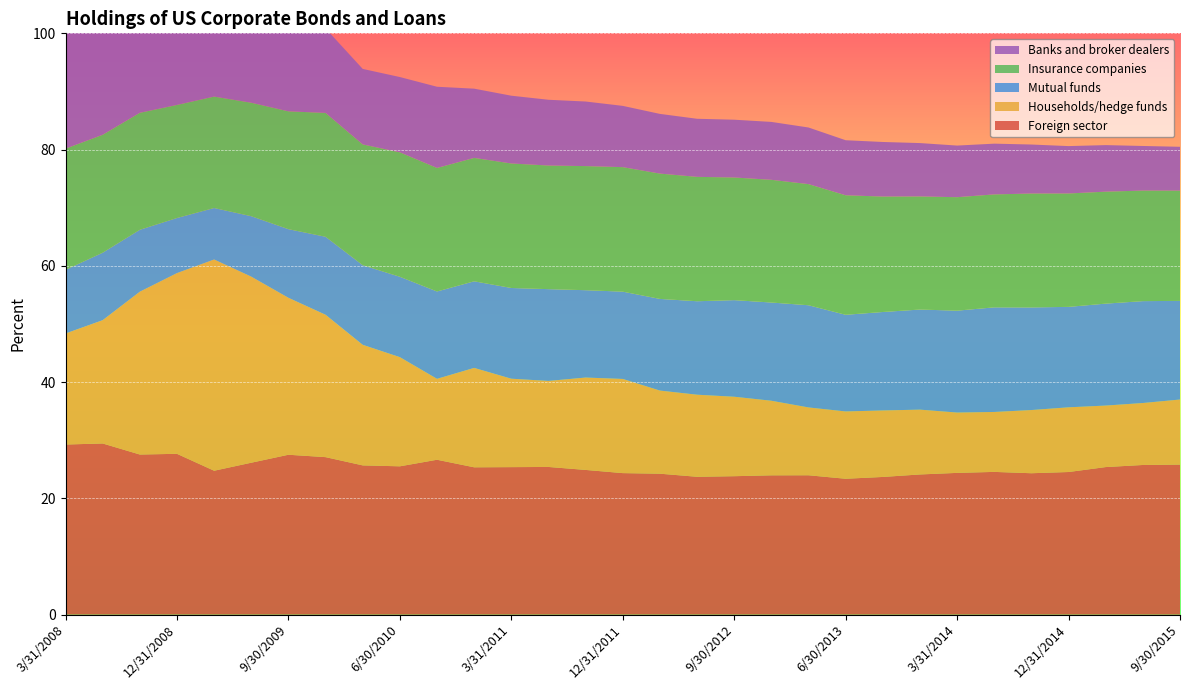

Reading right to left, what are all the values shown in this chart?

Foreign sector: 25.8	25.7	25.4	24.5	24.3	24.6	24.4	24.1	23.7	23.4	24.0	24.0	23.8	23.7	24.2	24.3	24.9	25.4	25.4	25.3	26.6	25.5	25.7	27.1	27.5	26.1	24.8	27.7	27.5	29.4	29.3
Households/hedge funds: 11.2	10.7	10.6	11.1	10.9	10.3	10.4	11.2	11.4	11.6	11.7	12.8	13.7	14.1	14.3	16.2	15.9	14.8	15.2	17.1	13.9	18.8	20.7	24.5	27.0	32.0	36.3	31.1	28.0	21.2	19.1
Mutual funds: 17.0	17.5	17.5	17.3	17.7	18.0	17.5	17.2	16.9	16.6	17.6	16.9	16.6	16.1	15.8	15.0	15.0	15.8	15.6	14.9	15.0	13.8	13.7	13.4	11.8	10.4	8.9	9.5	10.7	11.6	10.9
Insurance companies: 19.0	19.0	19.3	19.5	19.6	19.4	19.5	19.5	19.9	20.6	20.8	21.1	21.1	21.4	21.6	21.4	21.4	21.3	21.4	21.2	21.2	21.4	20.8	21.3	20.3	19.5	19.2	19.4	20.1	20.3	20.9
Banks and broker dealers: 7.5	7.7	8.0	8.2	8.4	8.7	8.9	9.2	9.4	9.5	9.7	10.0	9.9	10.0	10.3	10.5	11.1	11.3	11.7	11.9	14.0	12.9	13.0	14.5	16.0	15.9	16.4	18.2	19.0	19.8	21.8